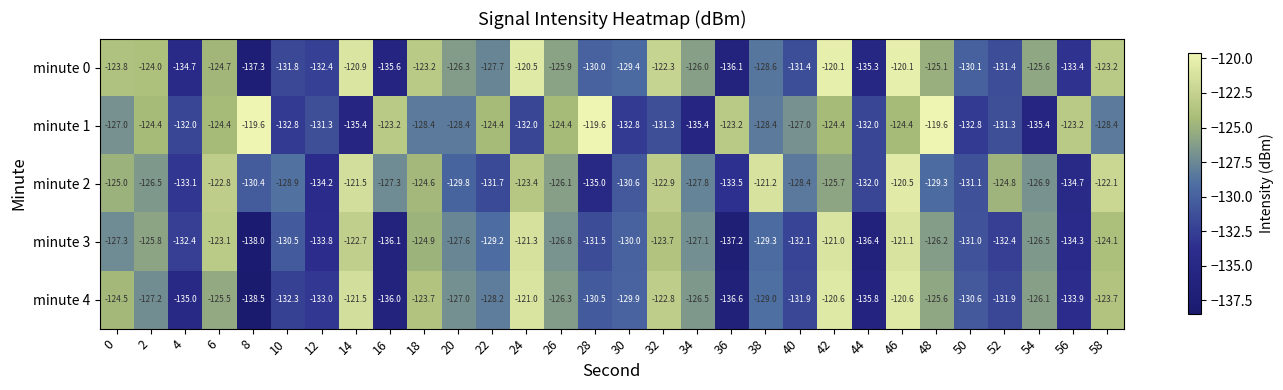

Which label corresponds to the smallest value in the chart?

8